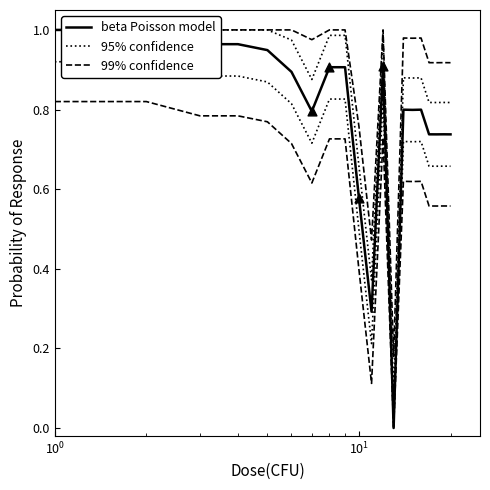

At how many categories does at least one series exceed 0?

20